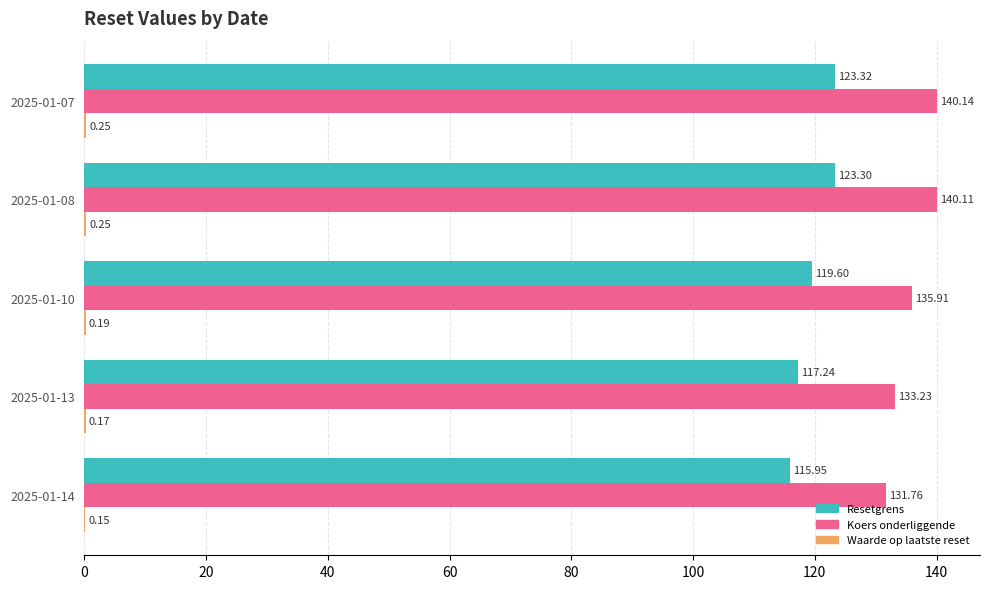

What is the sum of the Resetgrens values at 2025-01-07 and 2025-01-13?

240.6